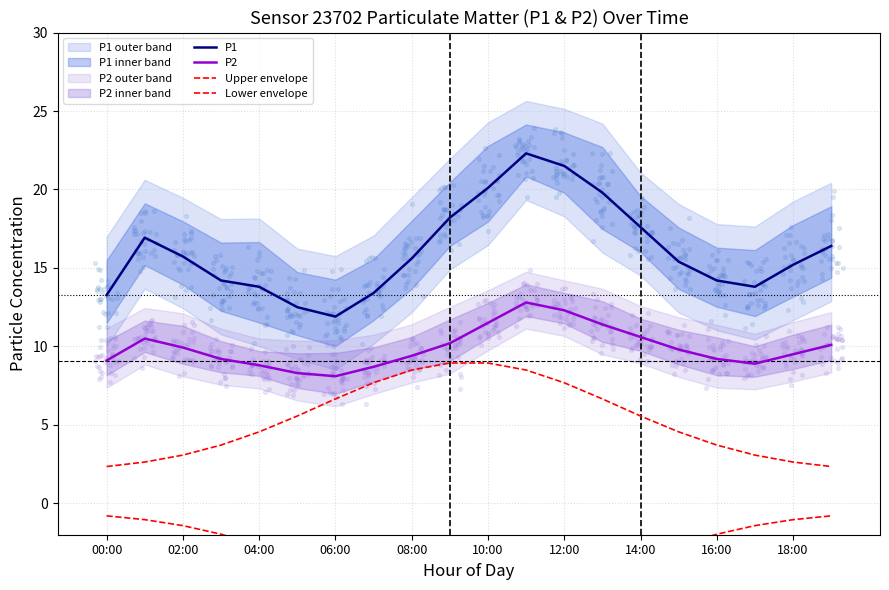

Which series has the largest total across all categories?

P1